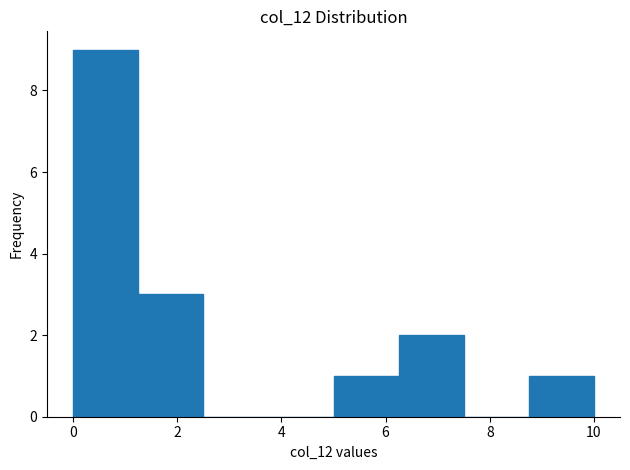

Which range on the x-axis has the tallest bar?

0.00 to 1.25